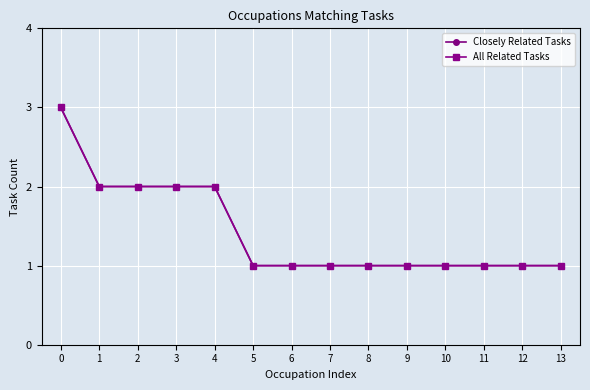

Is this an area chart (filled region under the line)?

No